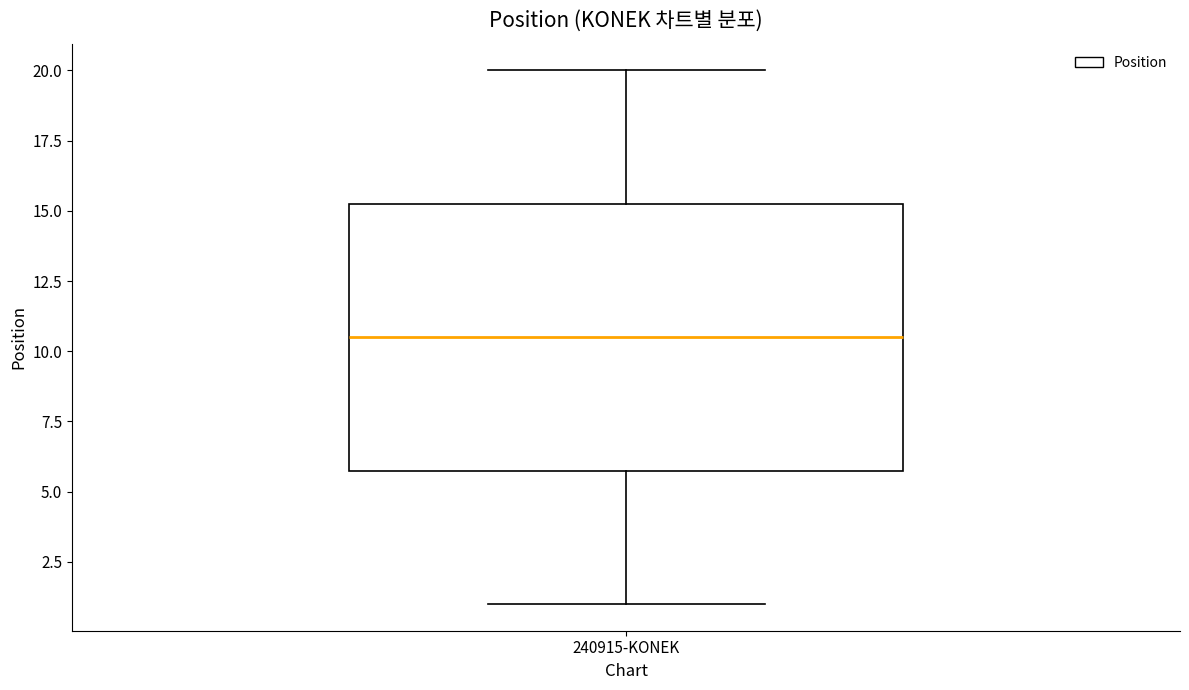

Transcribe this box plot: give where the median line is, the range the box spans, and where the two whiskers end, as read against the y-axis. The values are not printed on the chart, so give them approximately, as read against the axis.

median 10.5, box 6.0 to 15.5, whiskers 1.0 to 20.0